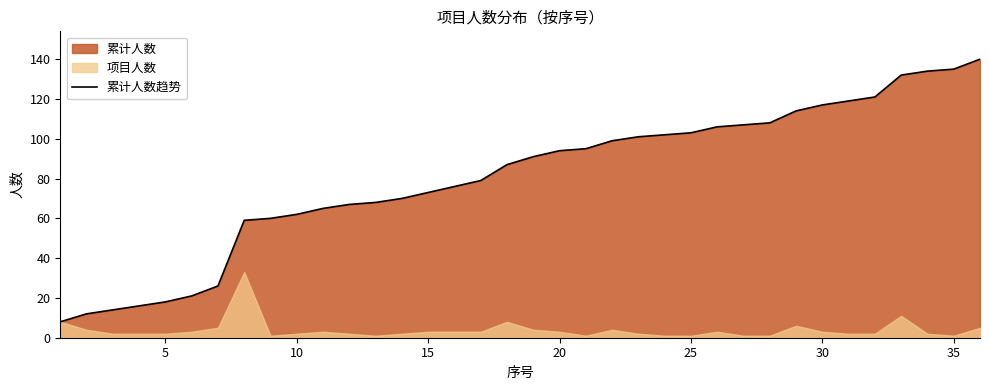

True or false: 累计人数趋势 has a value of 199 at 30.

False